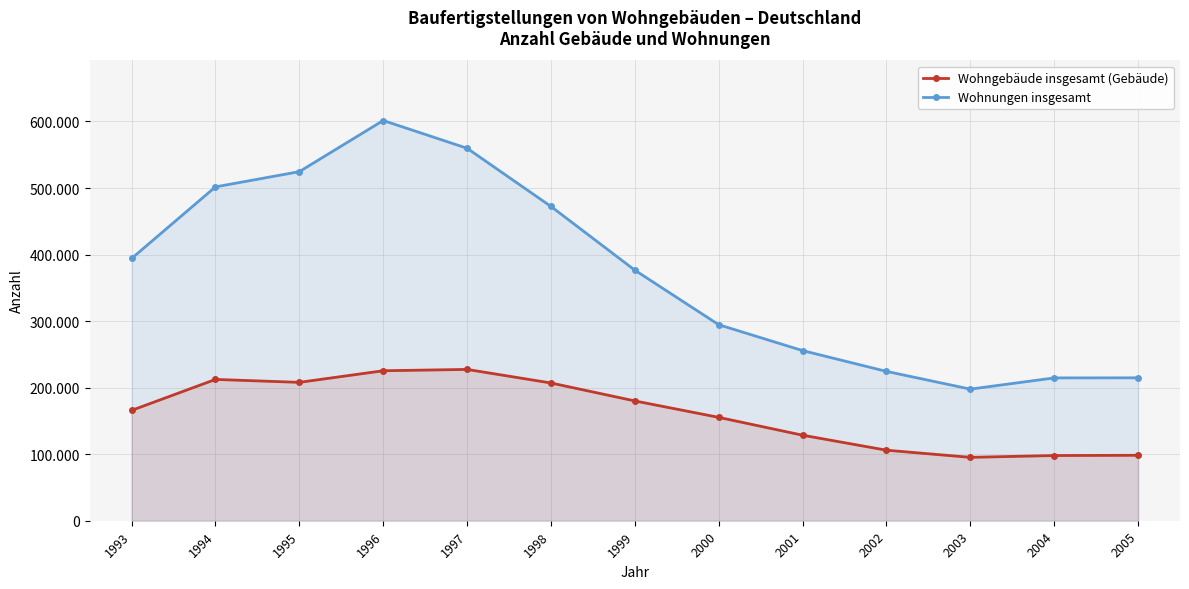

The Wohnungen insgesamt series shows 214645 at 2004. True or false?

True